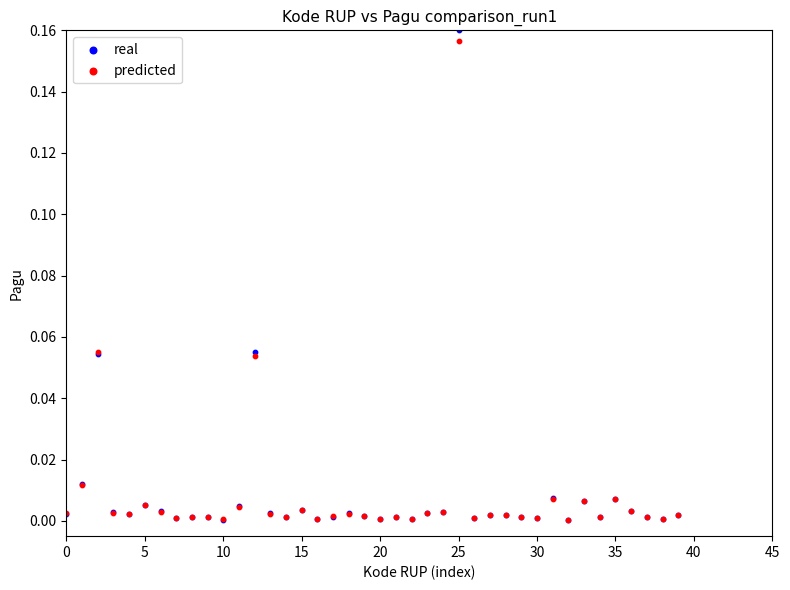

What are all the series names shown in the legend?

real, predicted